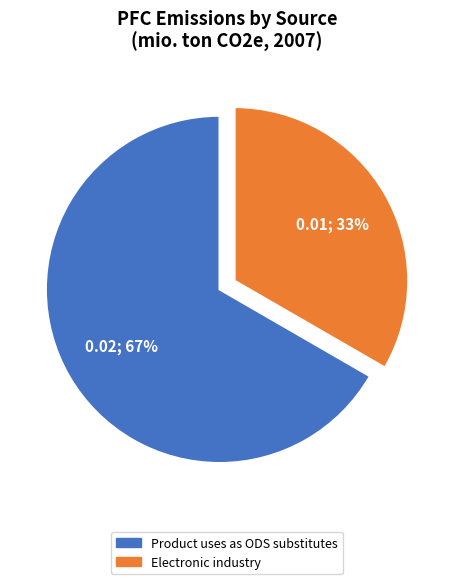

Is there a majority slice in this chart?

Yes